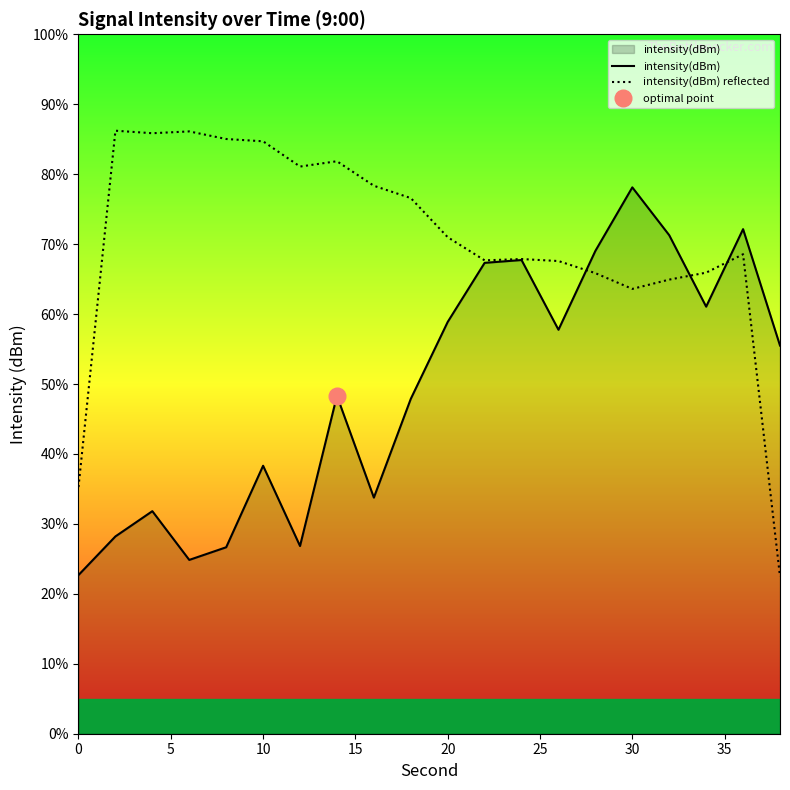

List the series in order of their peak value, lowest first.

intensity(dBm), intensity(dBm) reflected